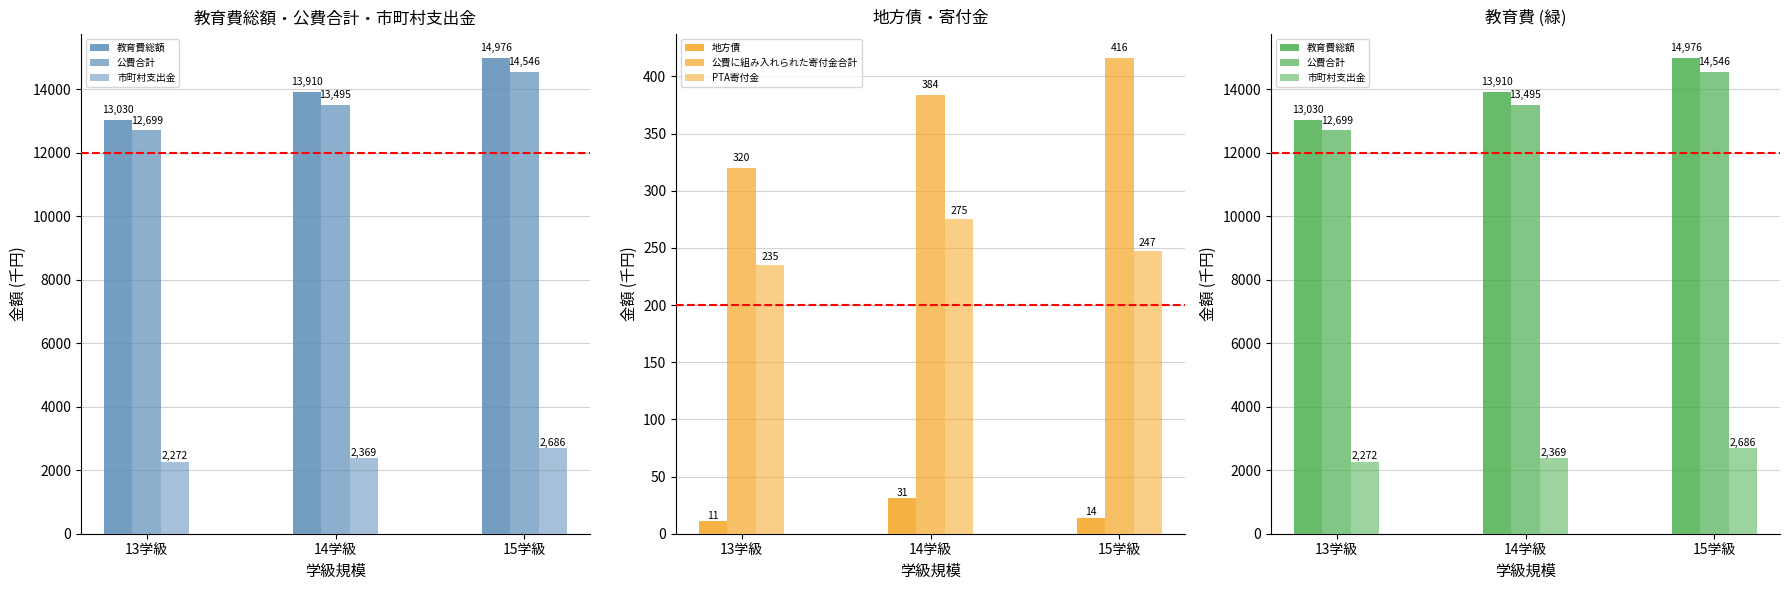

At how many categories does at least one series exceed 2438?

3